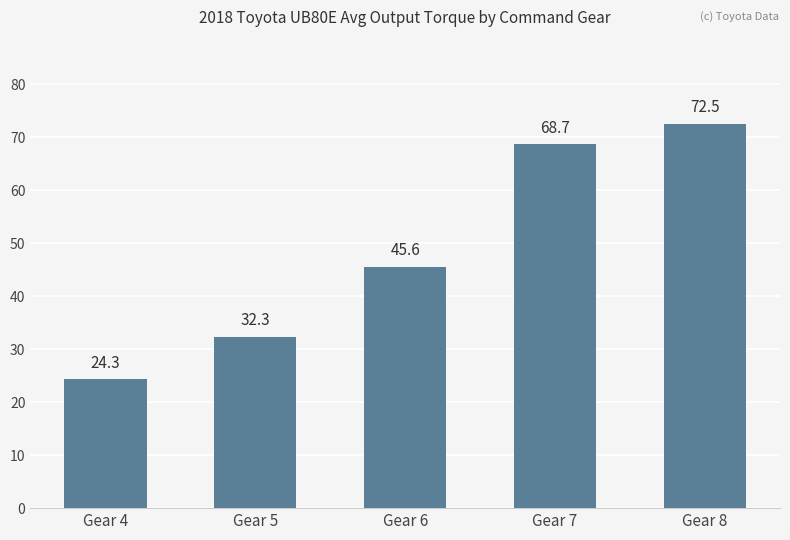

Where is the data nearest to the value 48?

Gear 6